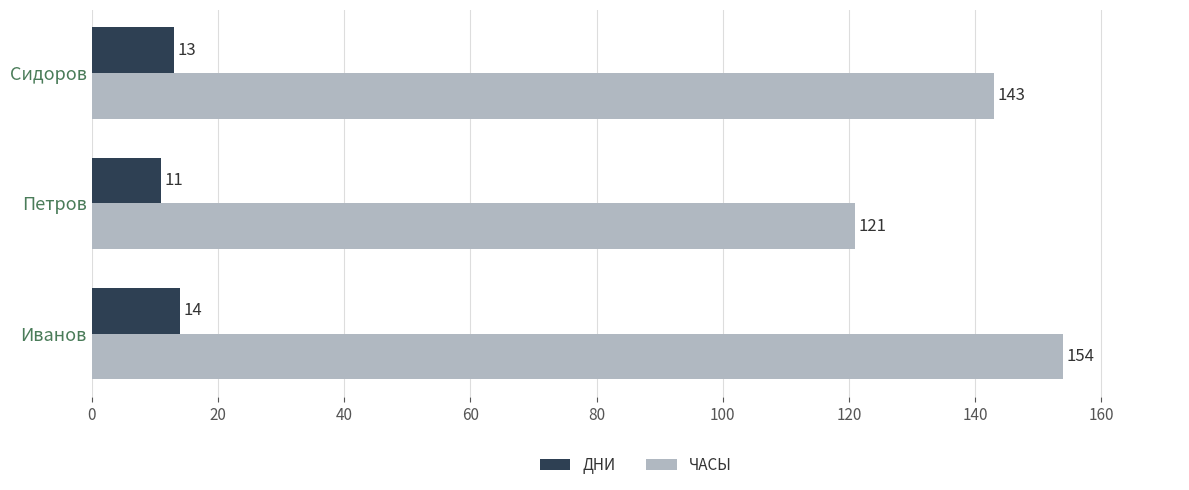

What is the difference between the highest and lowest values at Сидоров?

130